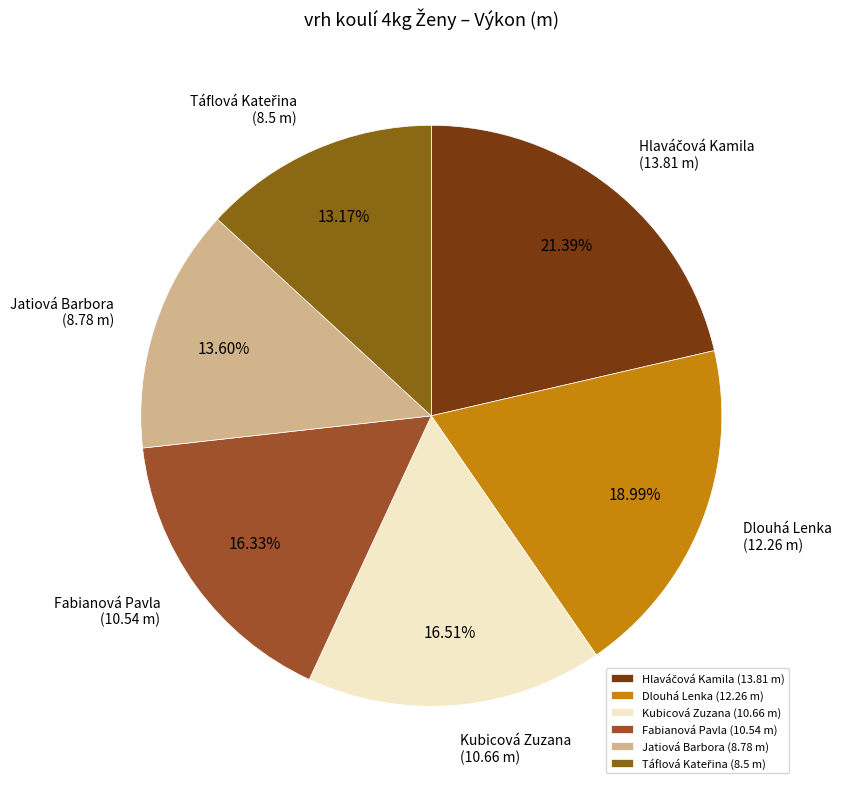

Does Kubicová Zuzana represent more than half of the total?

No